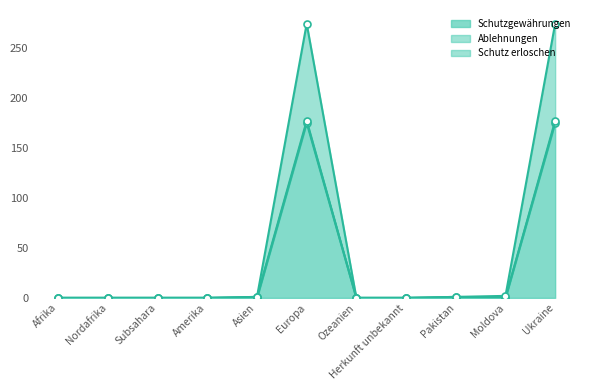

How many positive values does the Schutz erloschen series have?

5